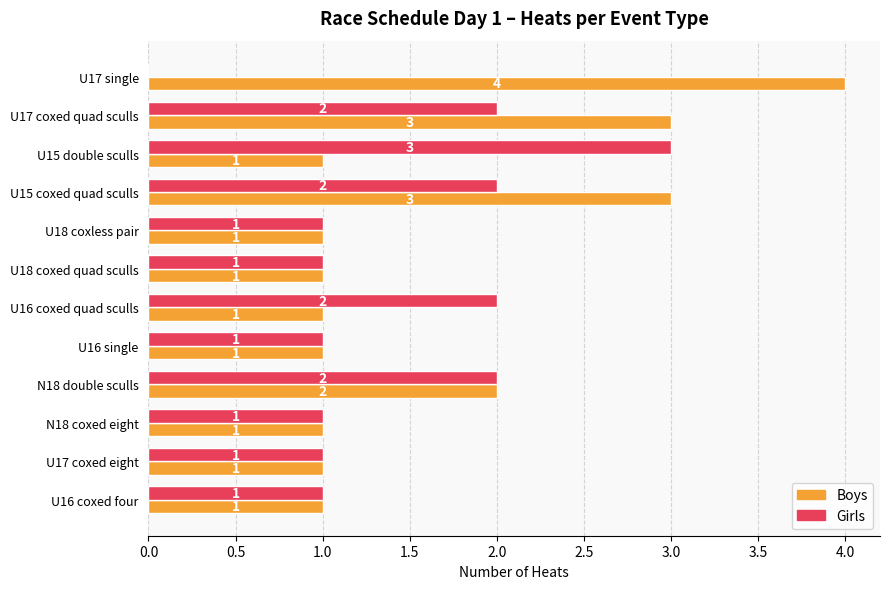

What is the sum of all Boys values?

20